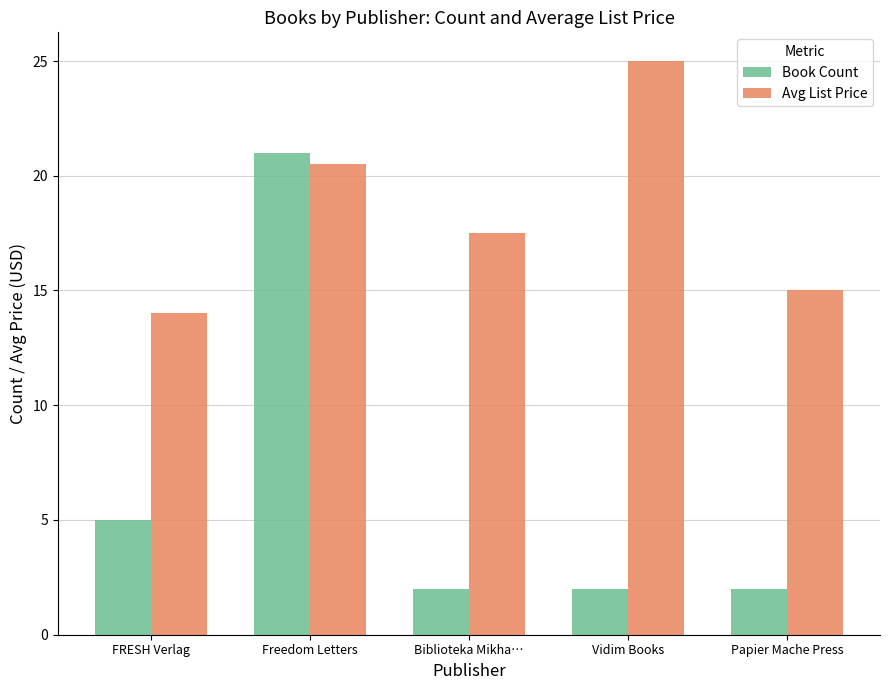

Where does the Avg List Price series first go above 17?

Freedom Letters